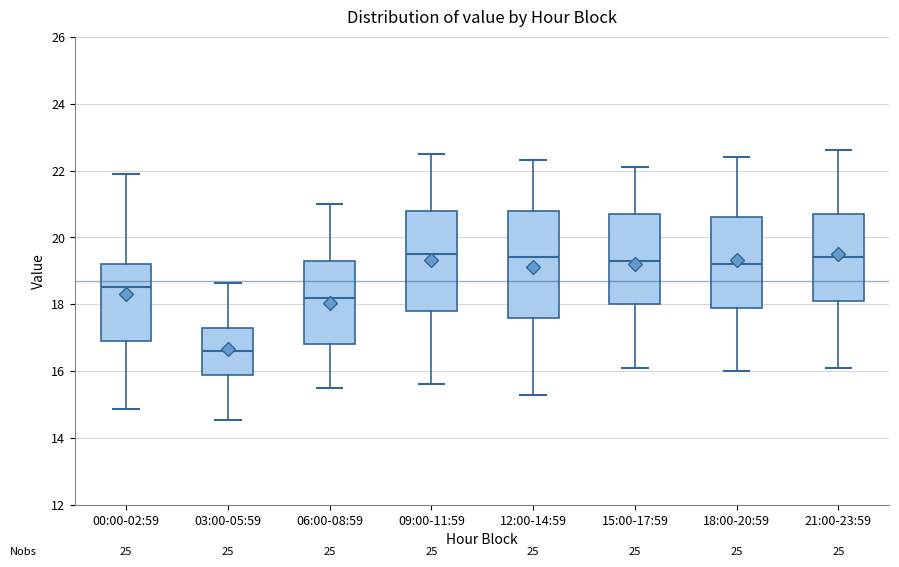

Where is the upper edge of the box for 03:00-05:59 on the y-axis? The values are not printed on the chart, so give them approximately, as read against the axis.

17.4